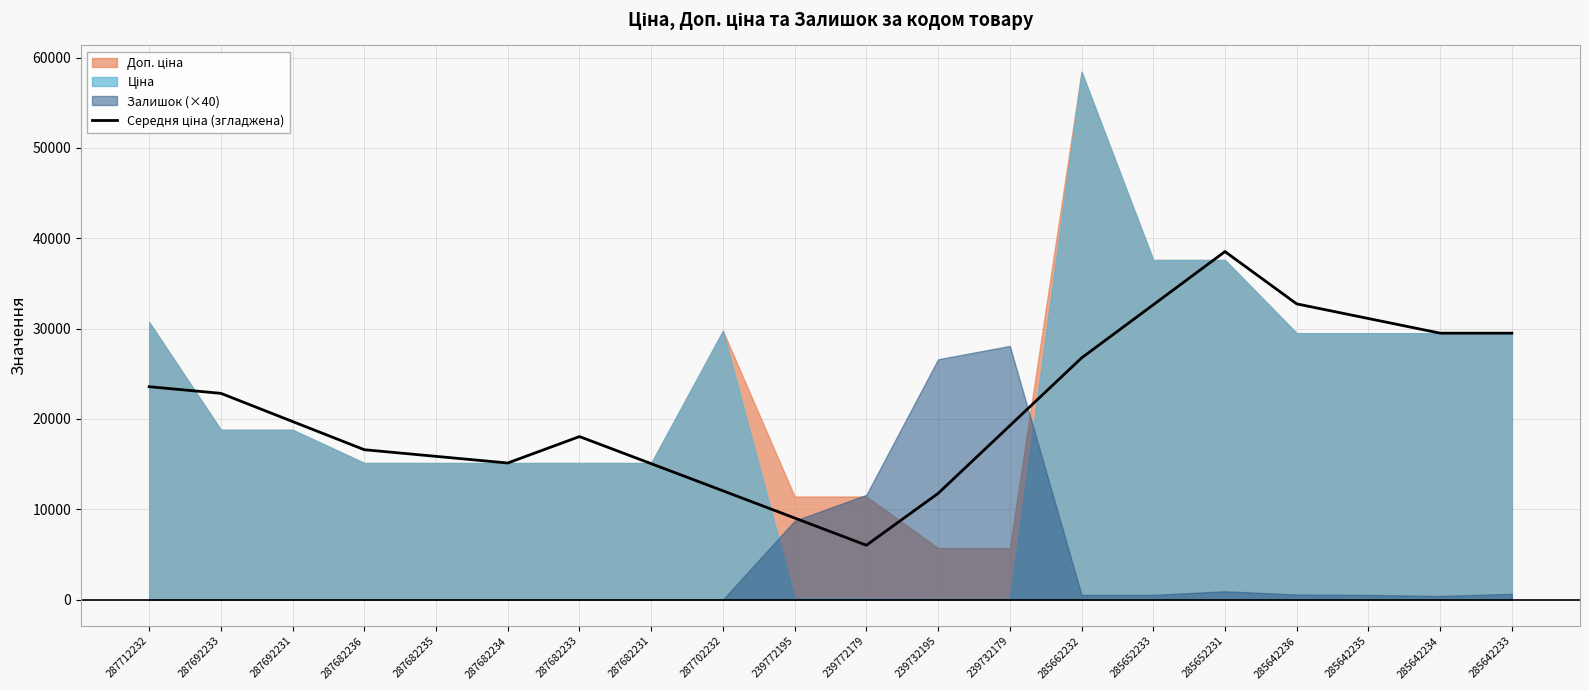

What is the label of the 15th point from the left?

285652233